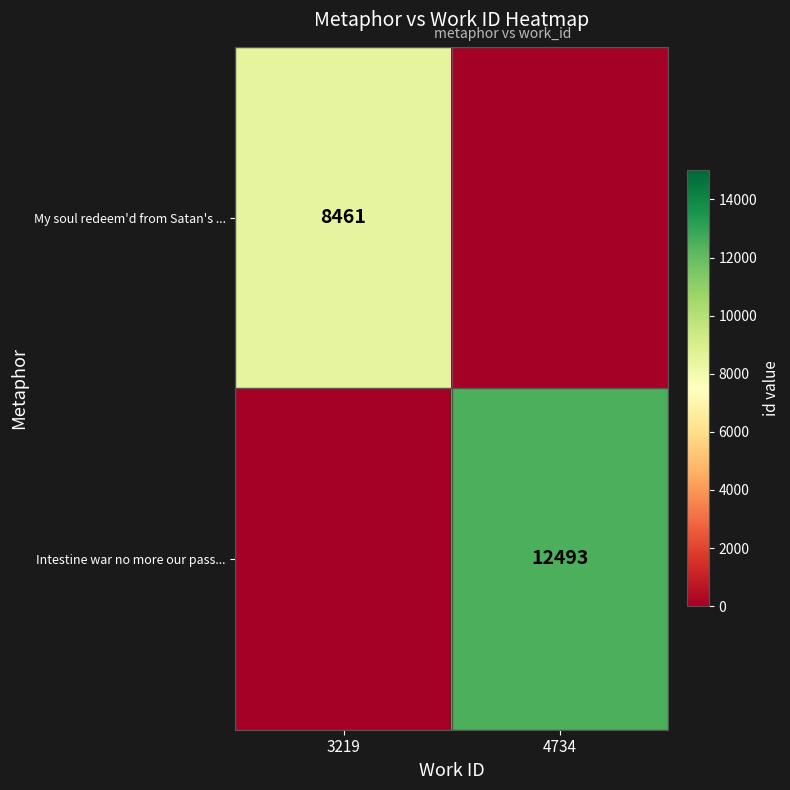

How many series are shown in this chart?

2